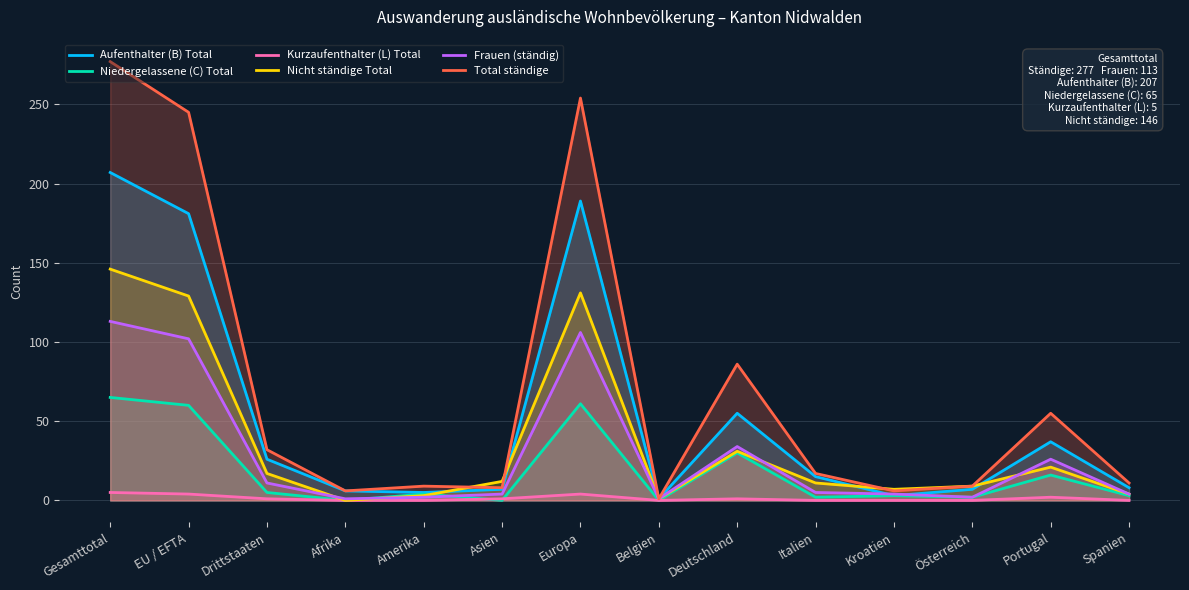

Which series changed the most between Afrika and Europa?

Total ständige